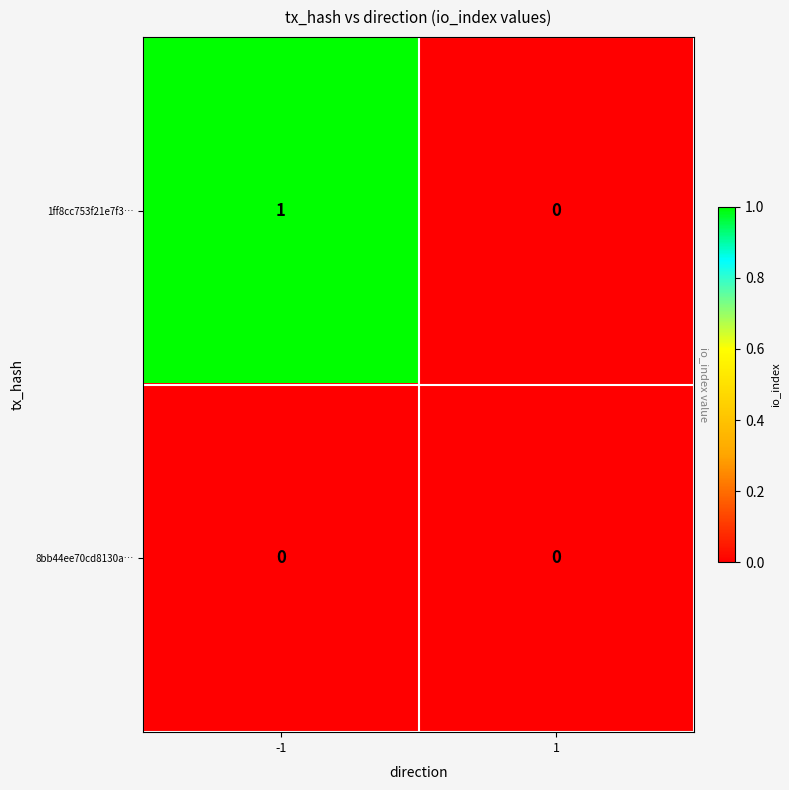

Which series has the largest range (max minus min)?

1ff8cc753f21e7f3…